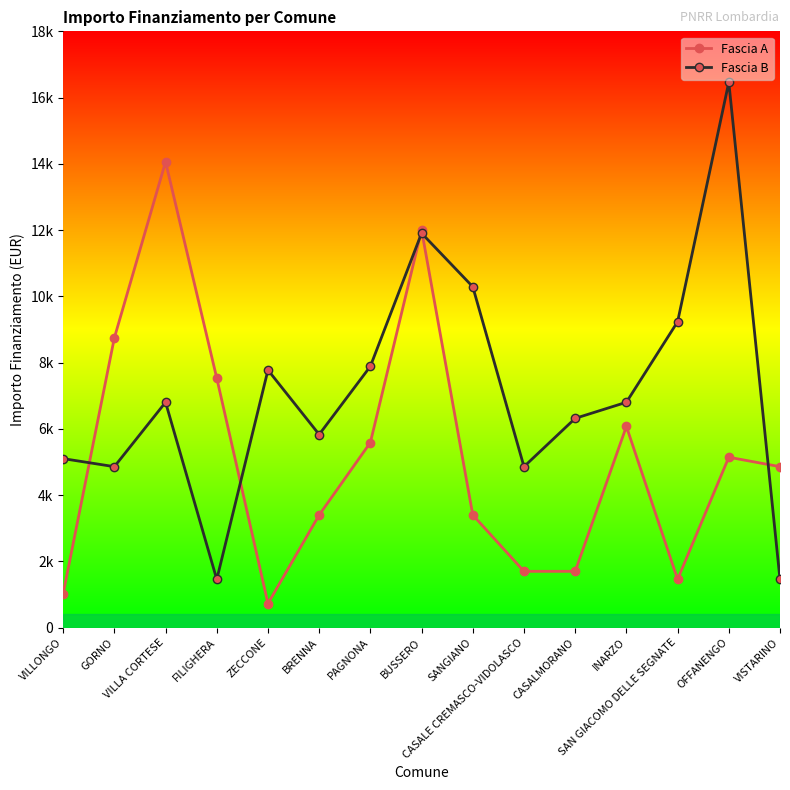

Which series has the widest spread of values?

Fascia B